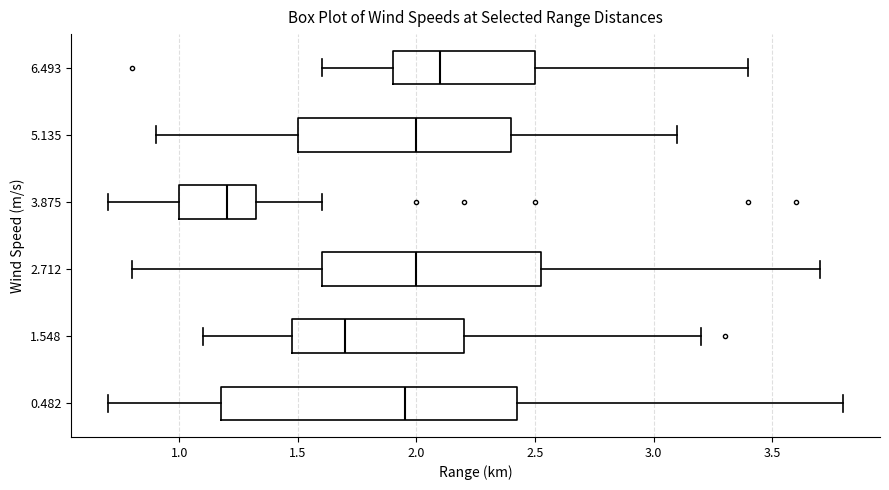

Where does the left whisker of the box at y = 1.548 end on the x-axis? The values are not printed on the chart, so give them approximately, as read against the axis.

1.10